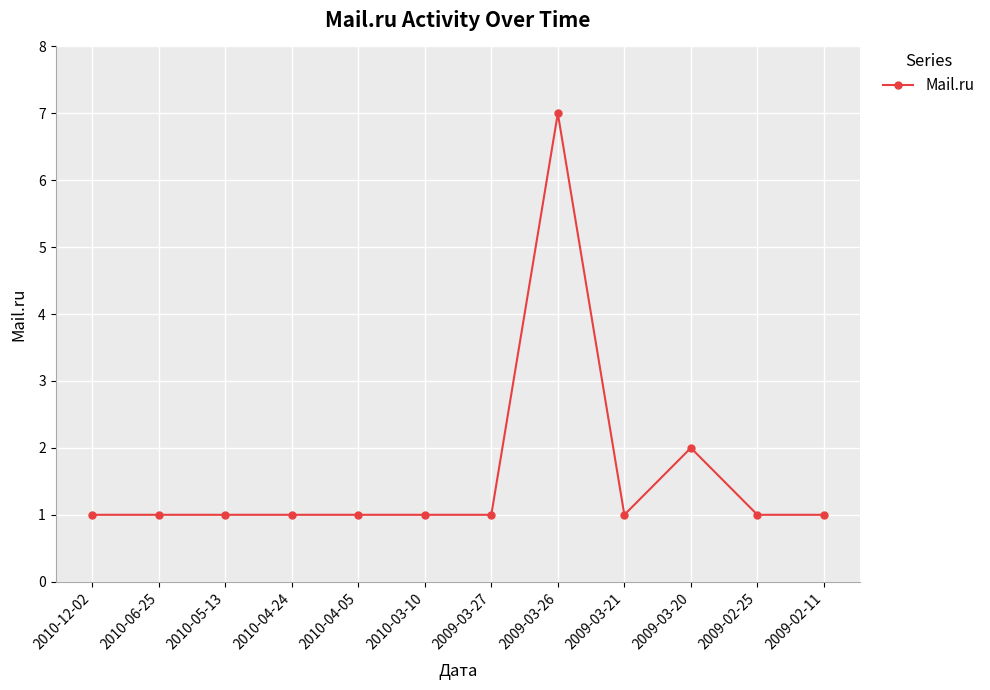

What is the value of the 3rd point from the left?

1